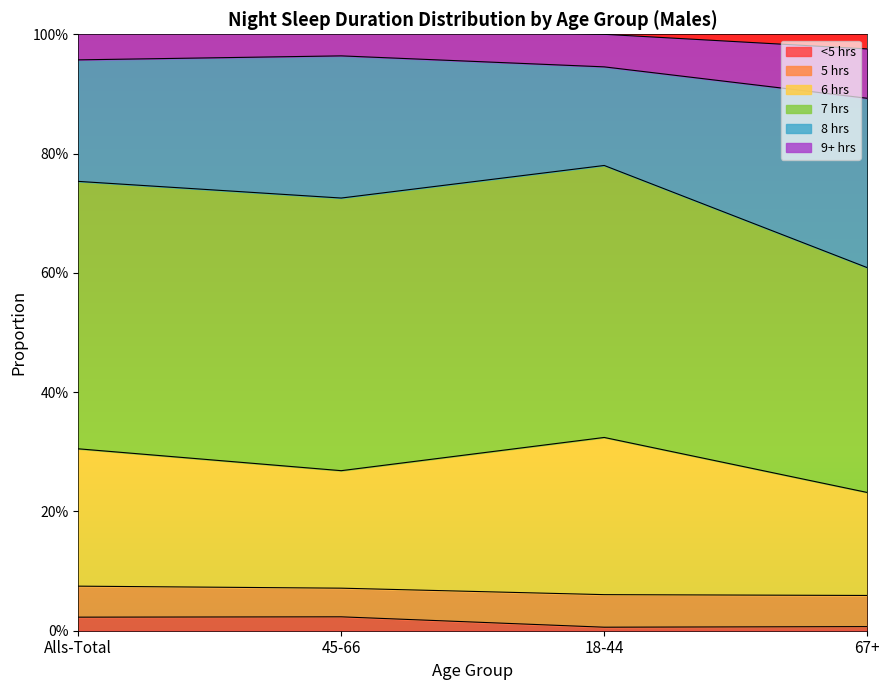

True or false: <5 hrs and 9+ hrs cross at least once.

False